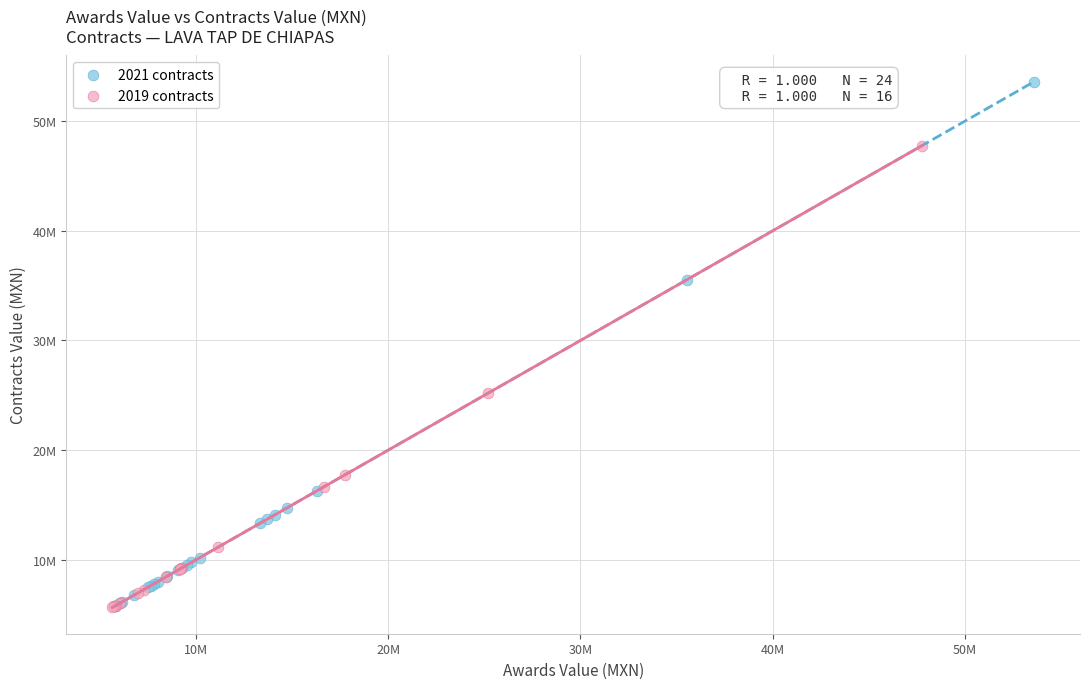

What are all the series names shown in the legend?

2021 contracts, 2019 contracts